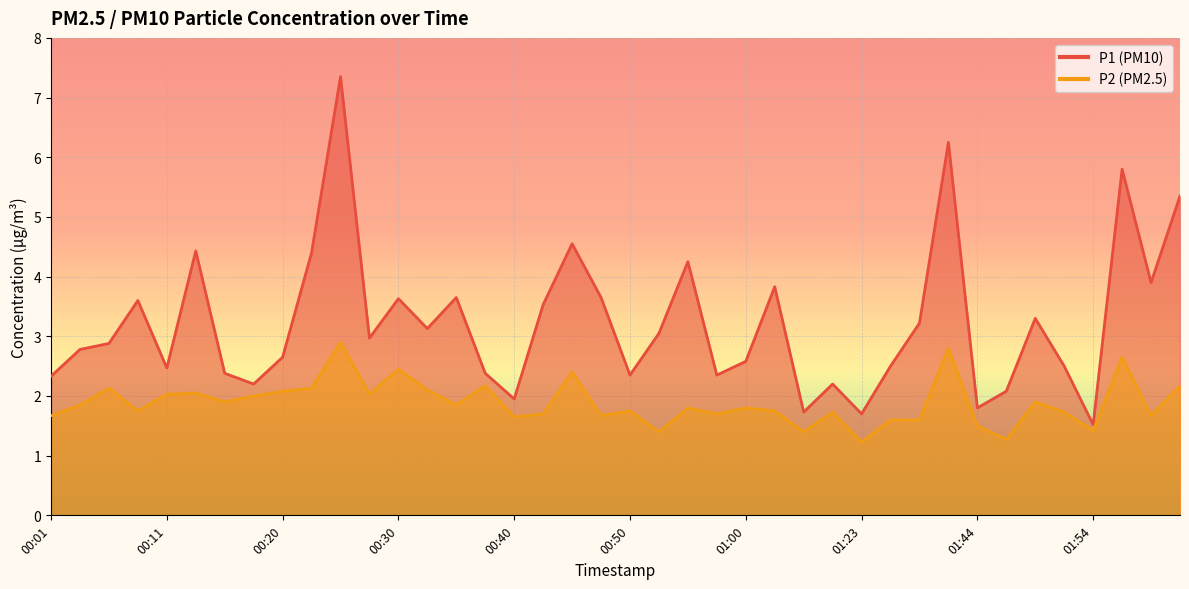

List the labels in order of P2 value, largest first.

00:25, 01:36, 01:56, 00:30, 00:45, 00:37, 02:01, 00:06, 00:23, 00:32, 00:20, 00:13, 00:11, 00:28, 00:18, 00:15, 01:49, 00:03, 00:35, 00:55, 01:00, 00:08, 00:50, 01:02, 01:18, 01:51, 00:42, 00:57, 00:01, 00:47, 01:59, 00:40, 01:28, 01:33, 01:44, 01:54, 00:52, 01:05, 01:46, 01:23